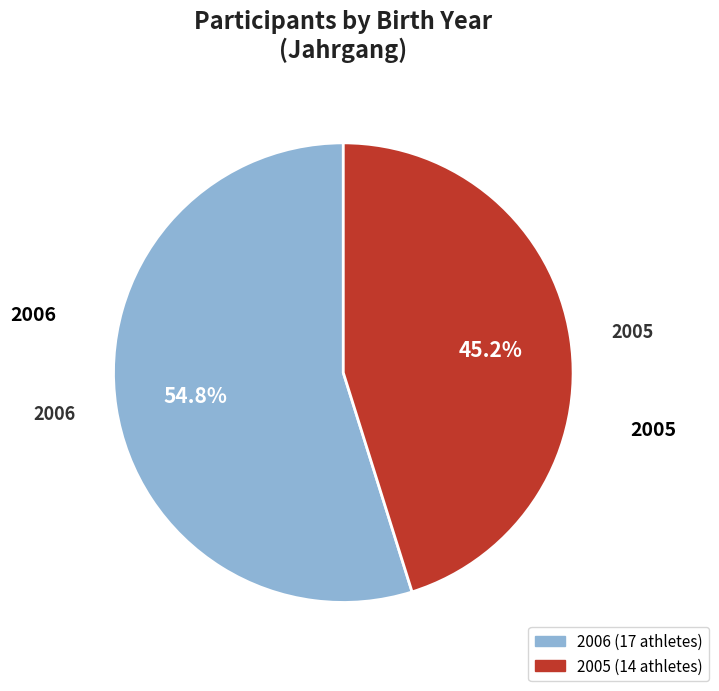

How many slices are in this pie chart?

2